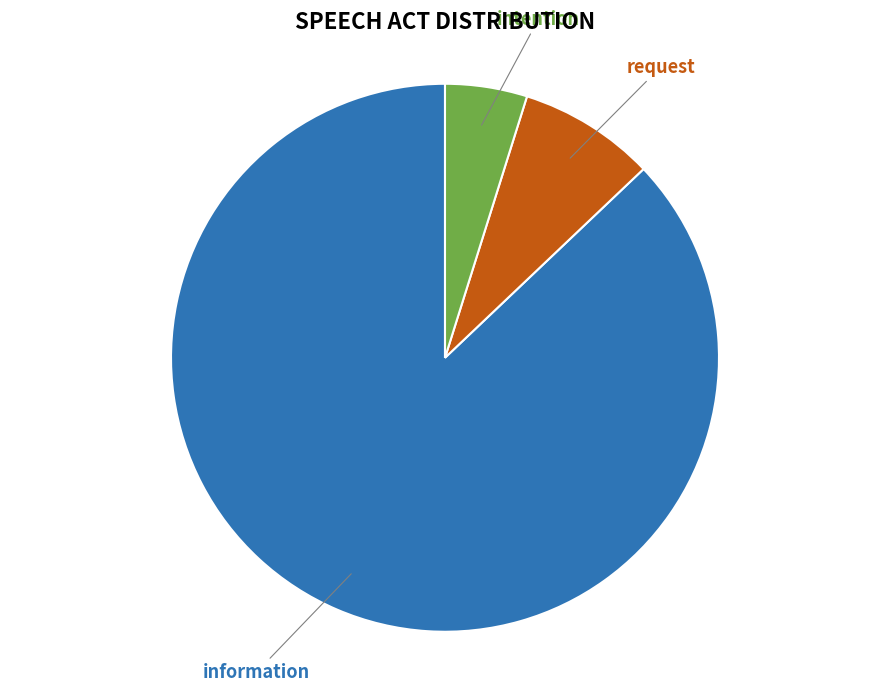

Combined, do request and information account for over 50%?

Yes